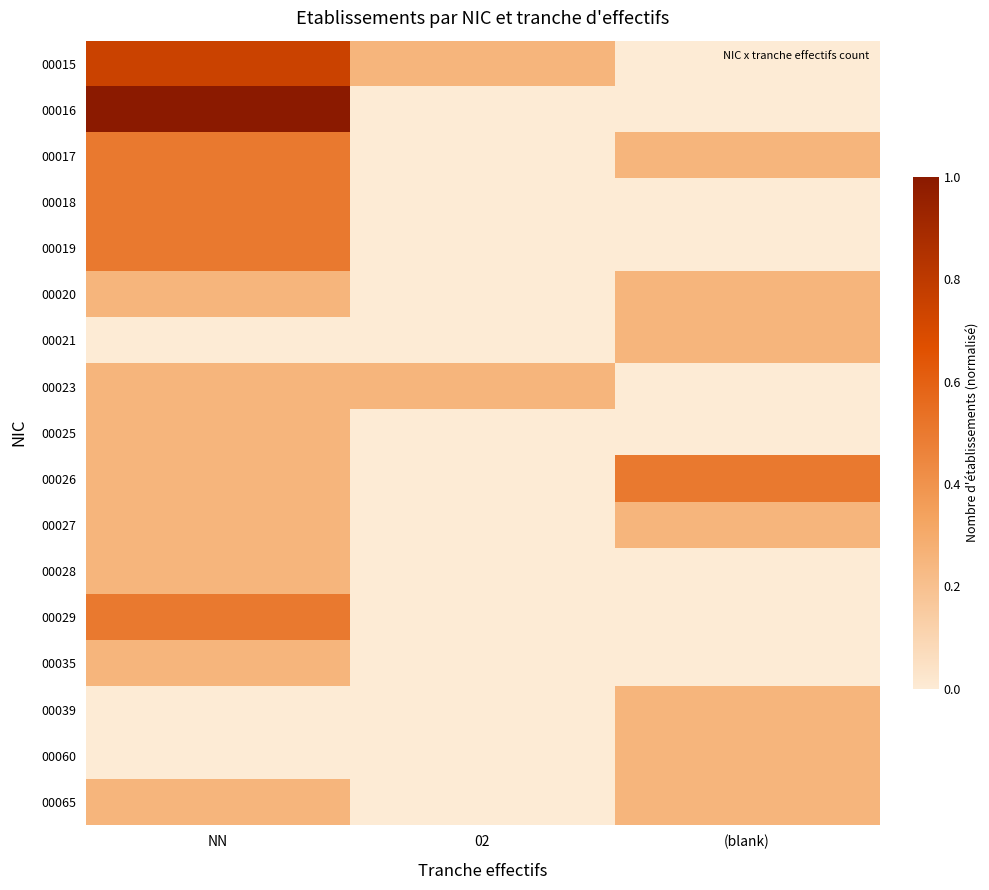

List the series in order of their peak value, lowest first.

00020, 00021, 00023, 00025, 00027, 00028, 00035, 00039, 00060, 00065, 00017, 00018, 00019, 00026, 00029, 00015, 00016